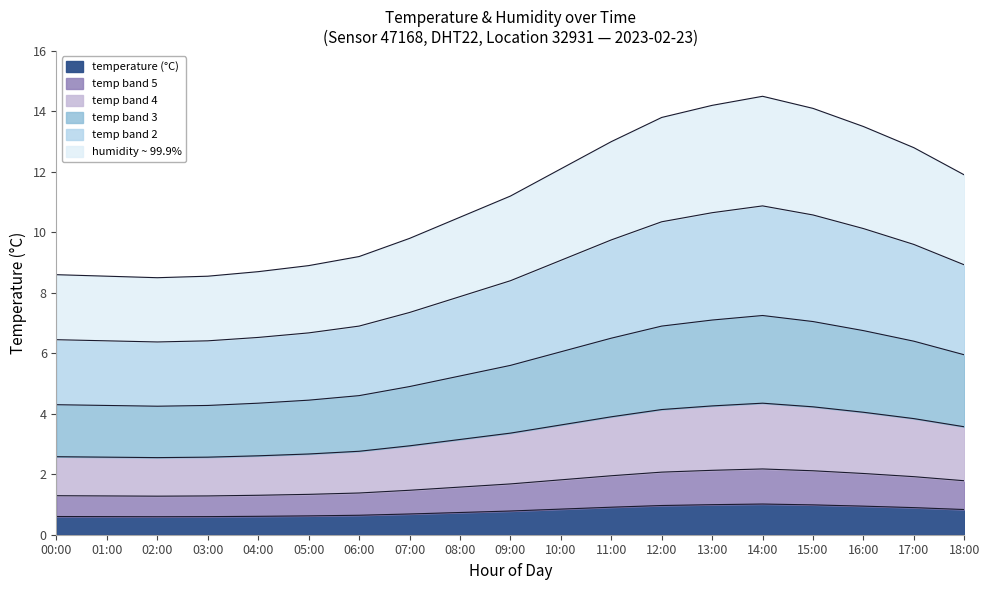

Reading left to right, what are all the values shown in this chart?

00:00=0.6	01:00=0.6	02:00=0.6	03:00=0.6	04:00=0.6	05:00=0.6	06:00=0.6	07:00=0.7	08:00=0.7	09:00=0.8	10:00=0.8	11:00=0.9	12:00=1.0	13:00=1.0	14:00=1.0	15:00=1.0	16:00=0.9	17:00=0.9	18:00=0.8